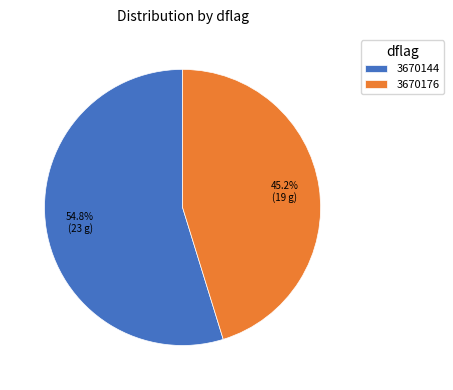

What is the total percentage of 3670176 and 3670144?

100.0%